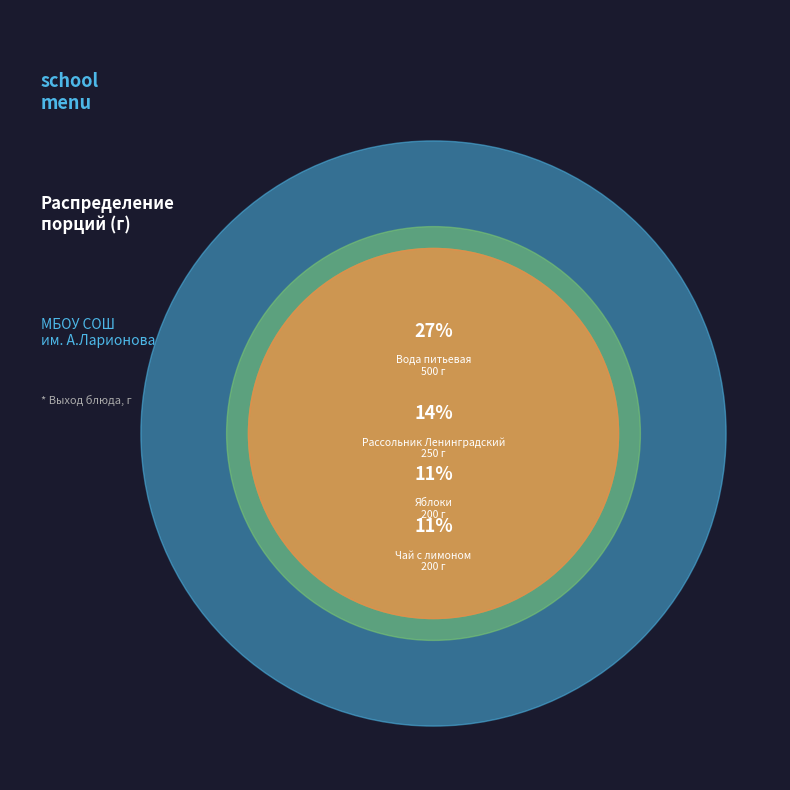

Does Хлеб пшеничный represent more than half of the total?

No